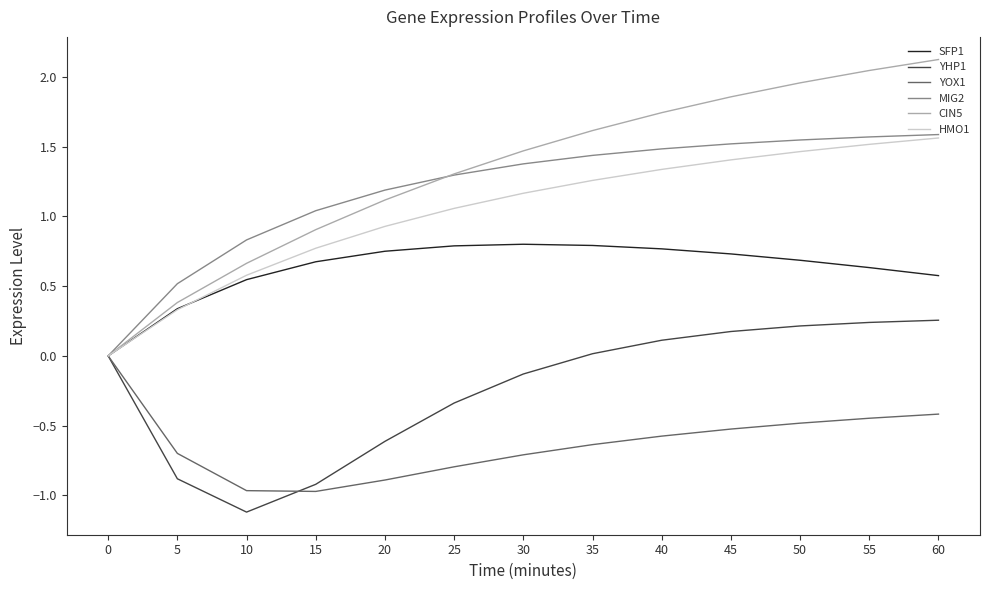

The value of YOX1 at 60 is -0.4. True or false?

True